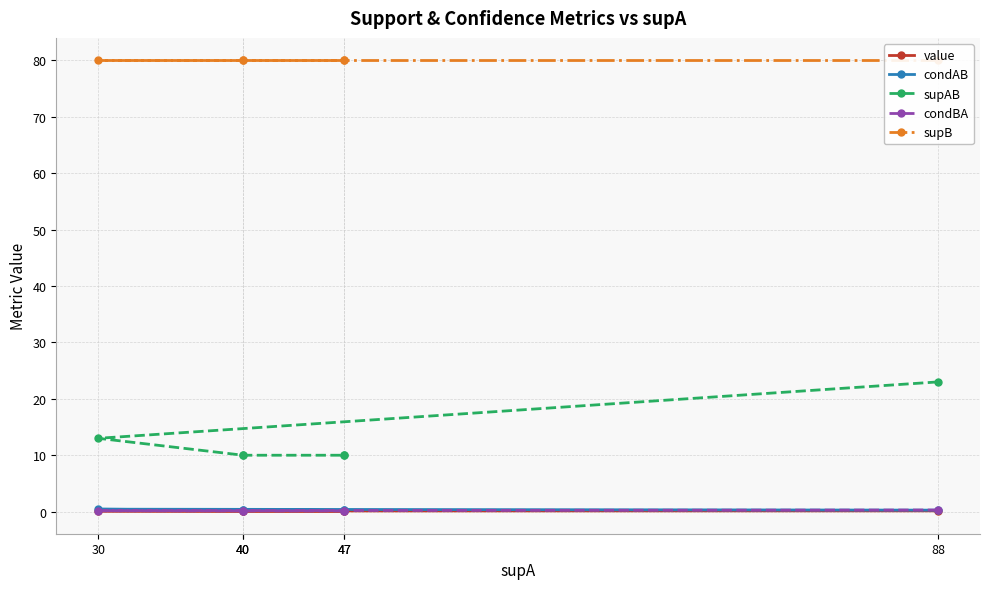

True or false: value and supB cross at least once.

False